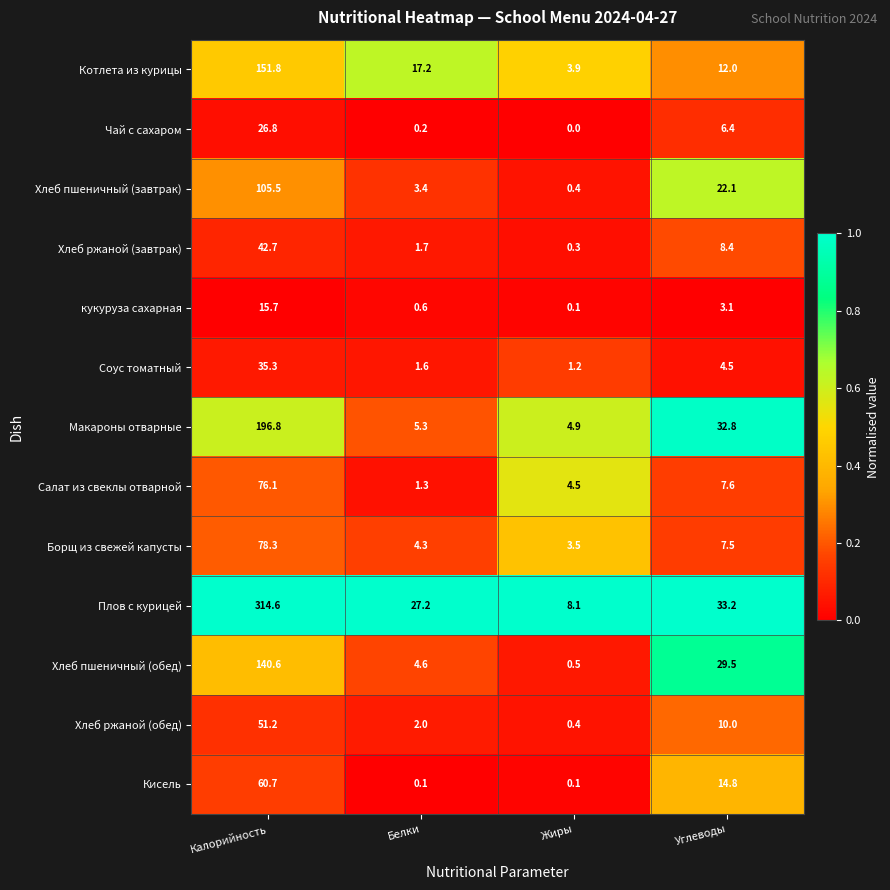

Is it true that Хлеб пшеничный (обед) equals 6.7 at Белки?

False